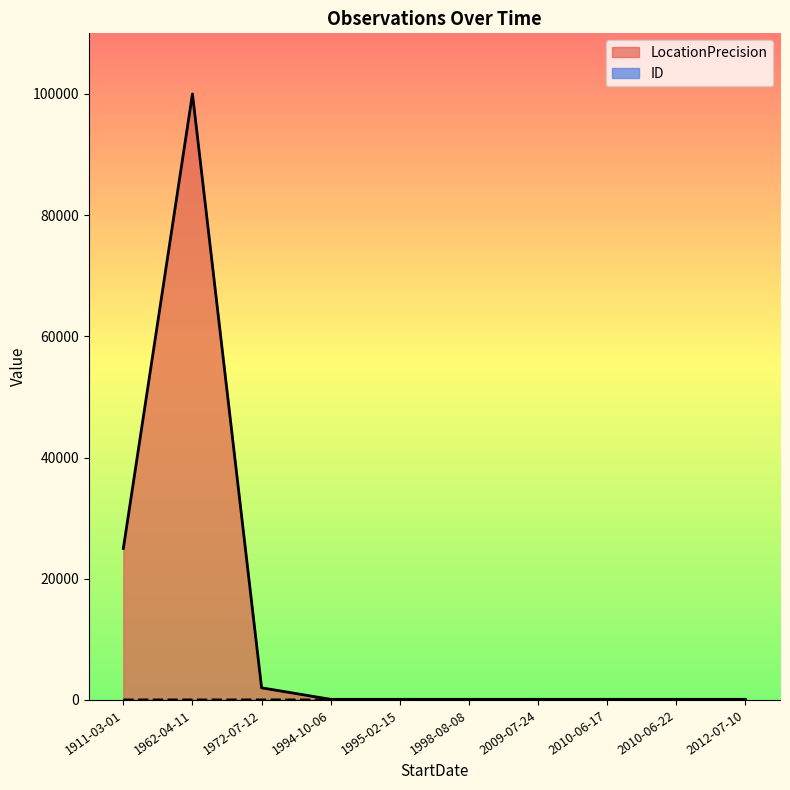

What are all the series names shown in the legend?

ID, LocationPrecision